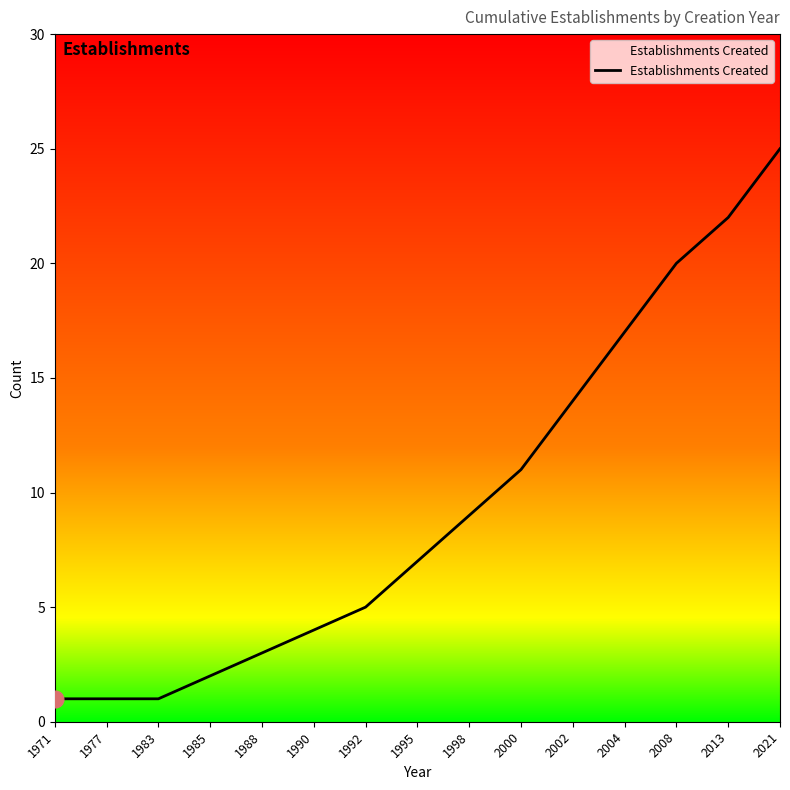

Which label corresponds to the largest value in the chart?

2021